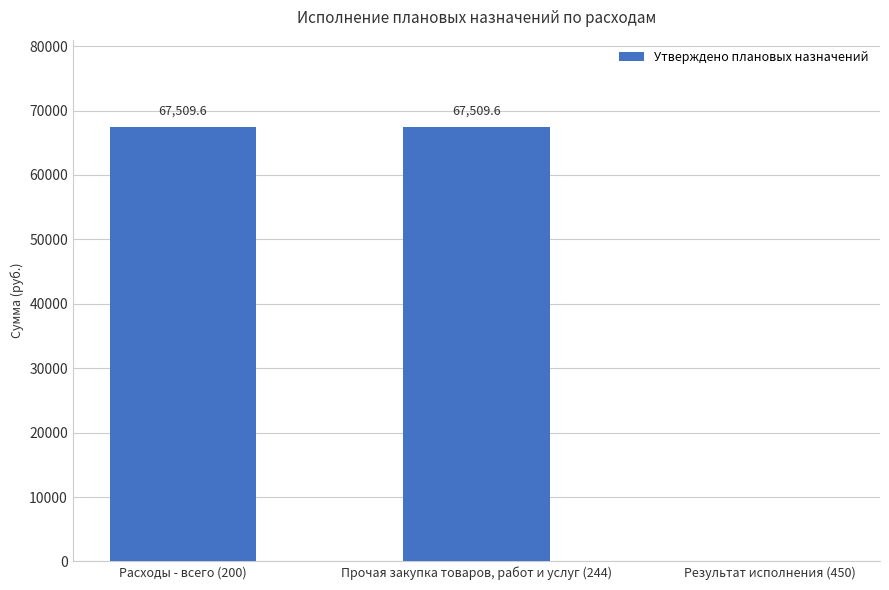

What is the average value?

45006.4